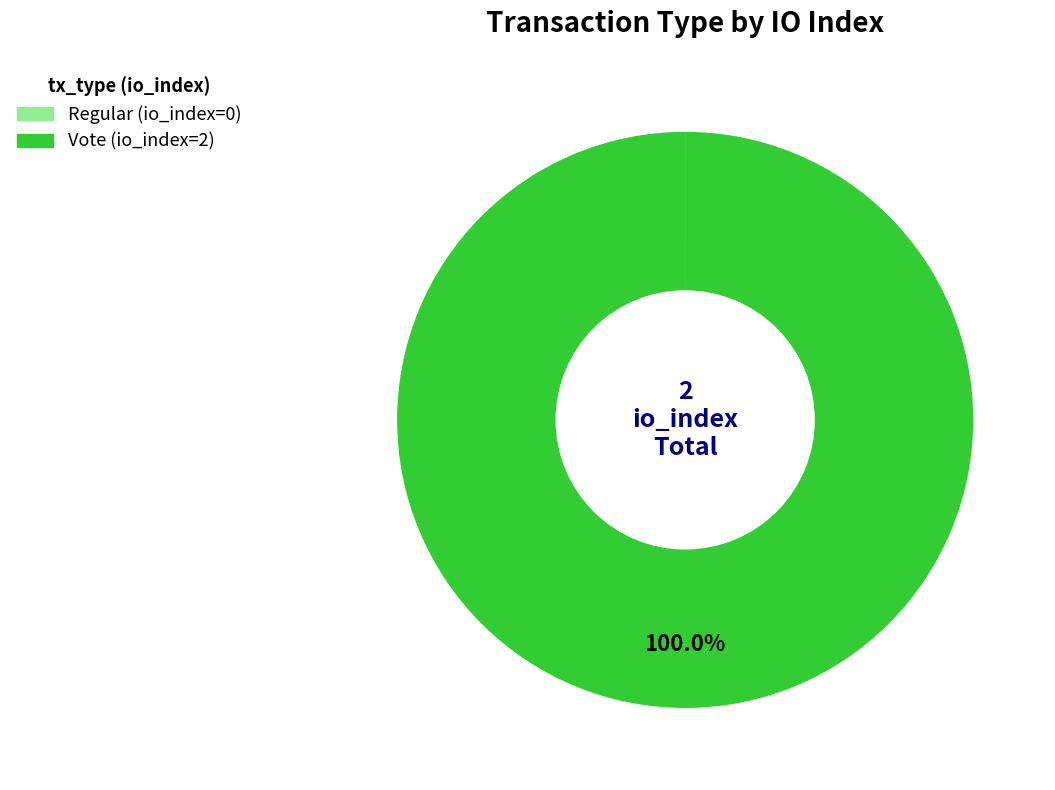

To the nearest percent, what is the difference between the largest and smallest slice percentages?

100%